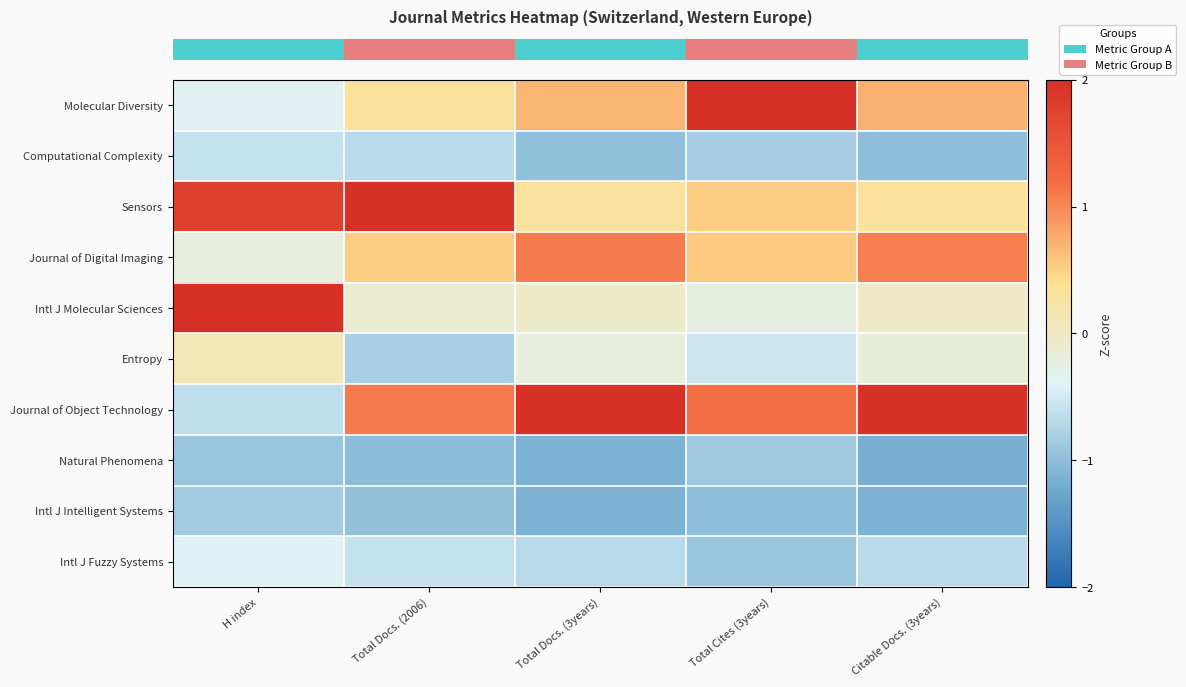

What is the difference between the highest and lowest values at Total Docs. (3years)?

3.2